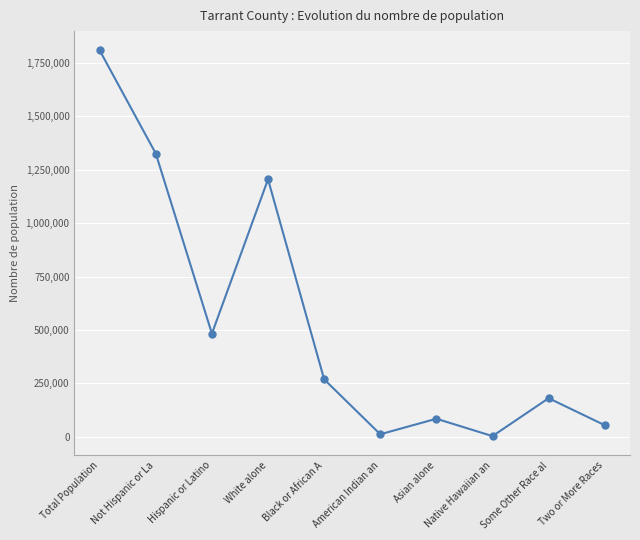

Reading right to left, what are all the values shown in this chart?

Two or More Races=54277	Some Other Race al=180672	Native Hawaiian an=3184	Asian alone=84561	American Indian an=11827	Black or African A=268983	White alone=1205530	Hispanic or Latino=482977	Not Hispanic or La=1326057	Total Population=1809034